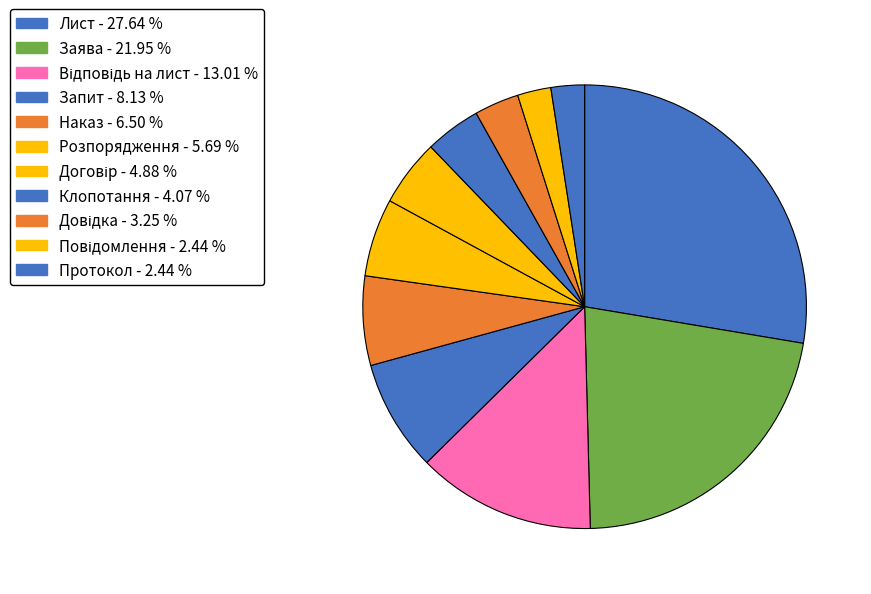

To the nearest percent, what is the average slice percentage?

9%